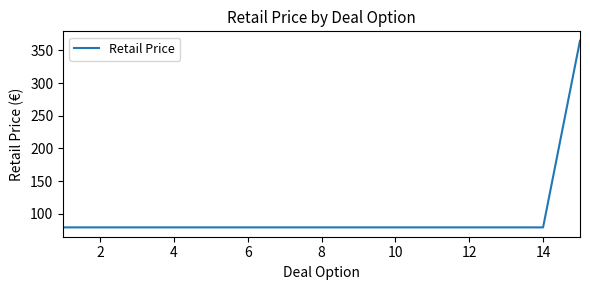

What is the maximum value shown in the chart?

365